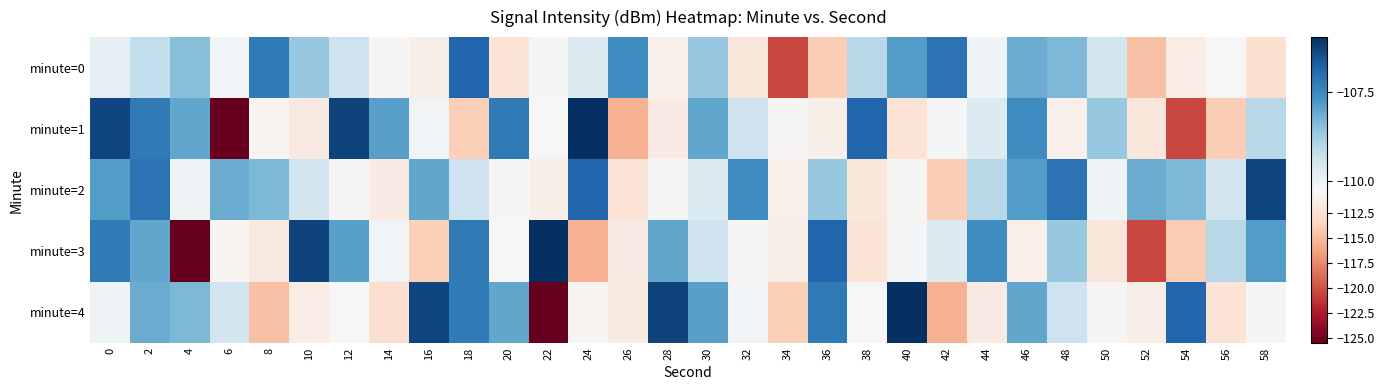

At which category does the chart reach its minimum across all series?

6